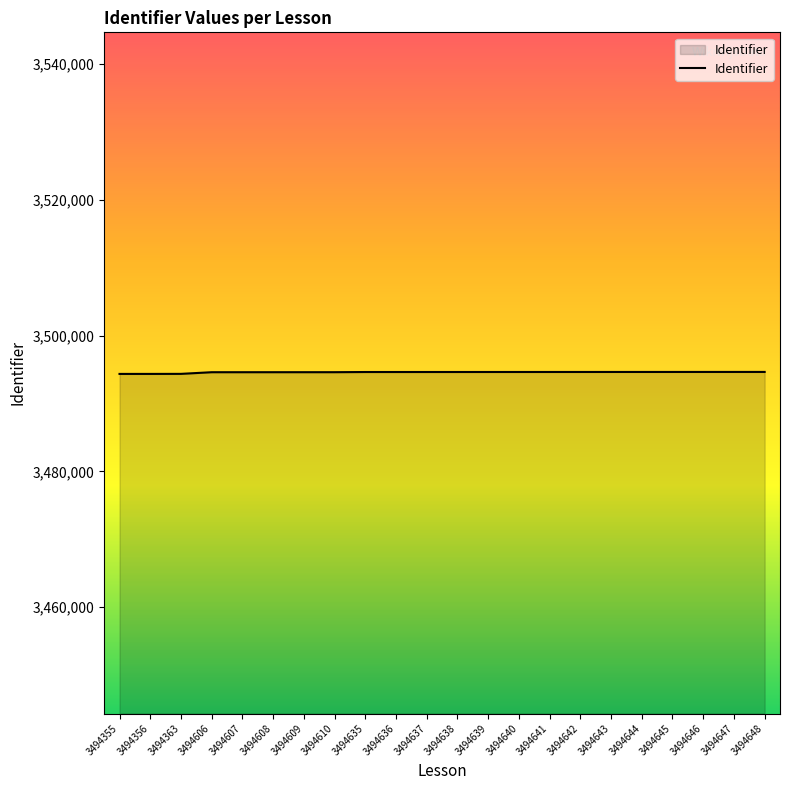

Approximately how many times larger is the value at 3494363 compared to 3494636?

1.0